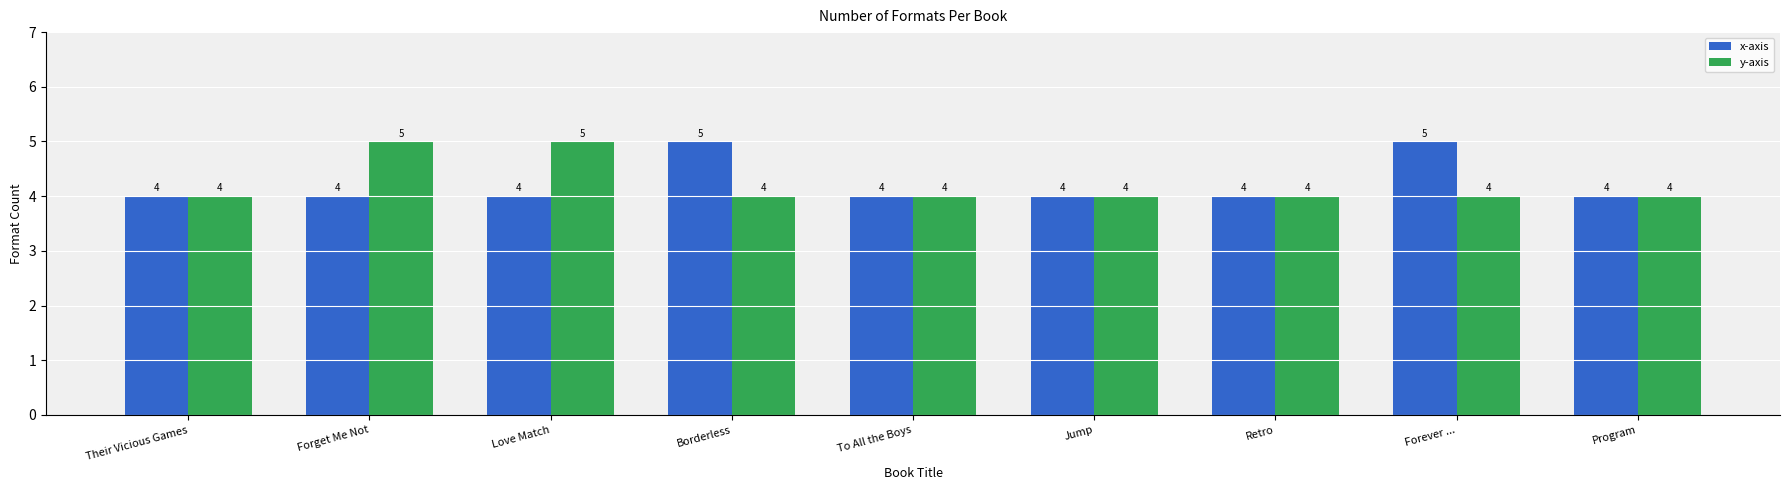

At Forget Me Not, list the series in order from smallest to largest.

x-axis, y-axis